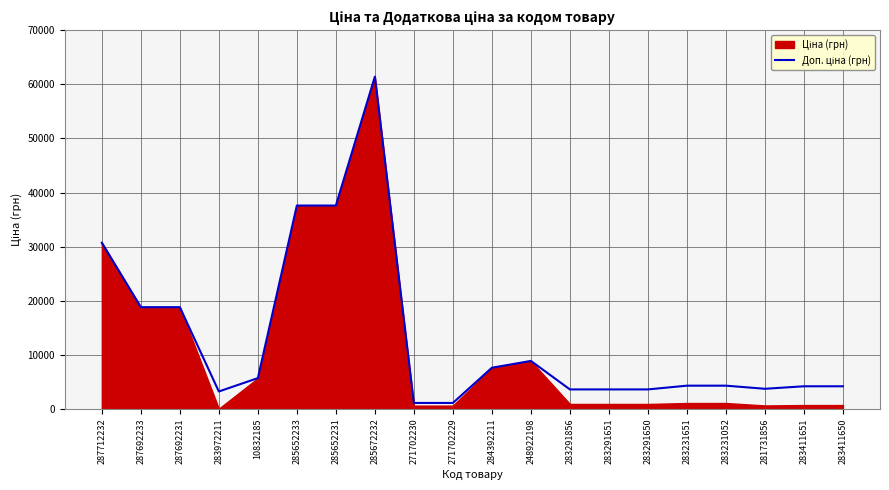

Where does the data first go above 4279?

287712232